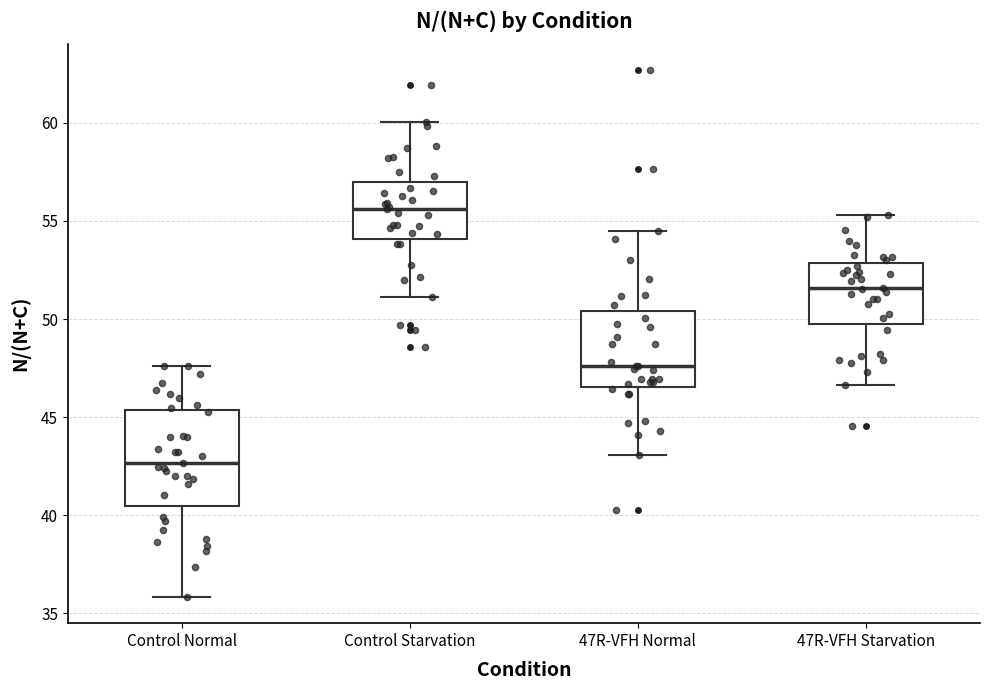

Which box's median line is the highest?

Control Starvation